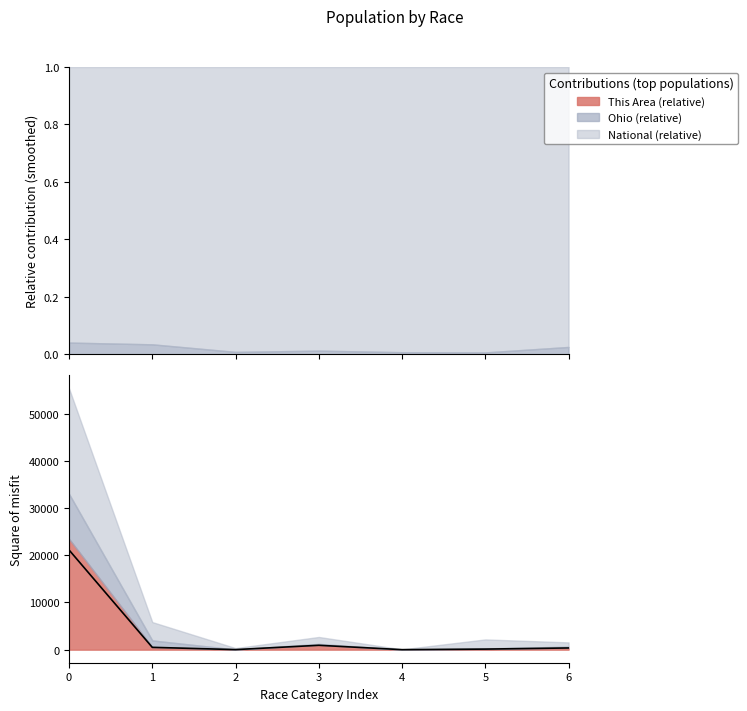

Reading left to right, list all the values displayed in this chart.

21135.6	491.4	12.6	927.0	1.8	117.9	360.9